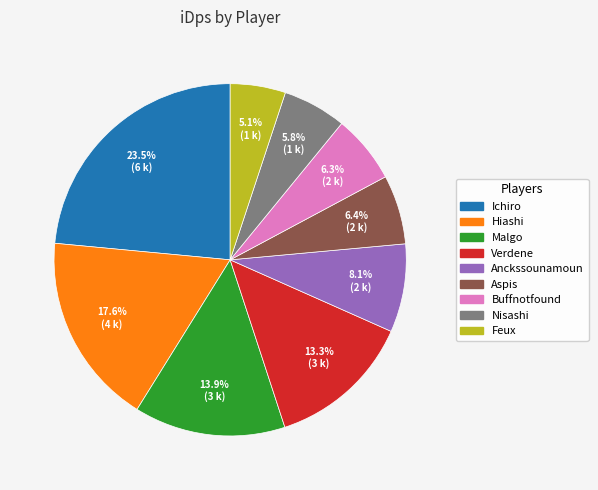

What is the ratio of the value at Feux to the value at Aspis?

0.8